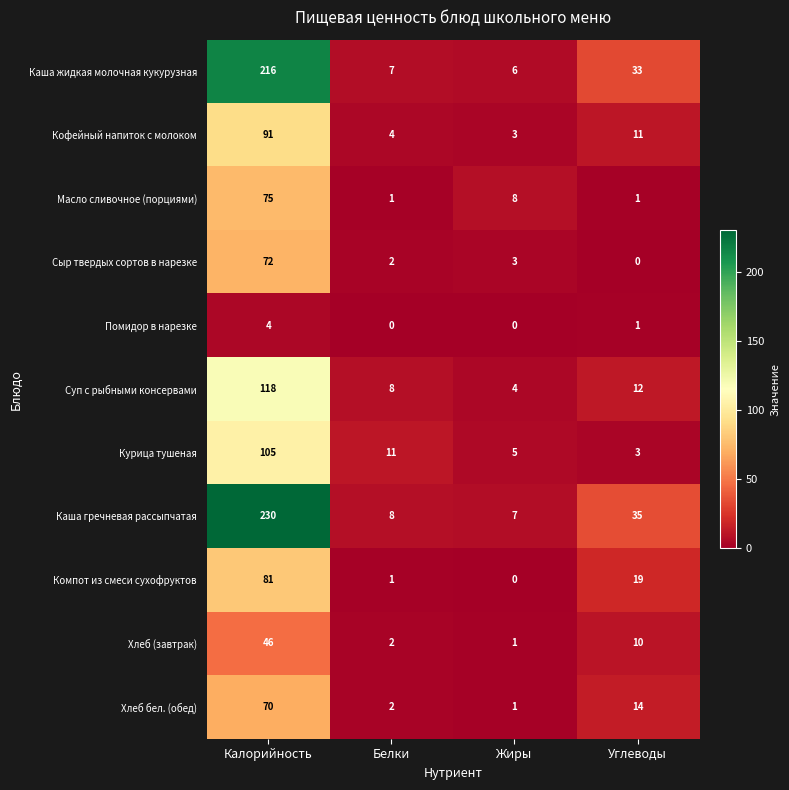

At which label does Кофейный напиток с молоком reach its peak?

Калорийность